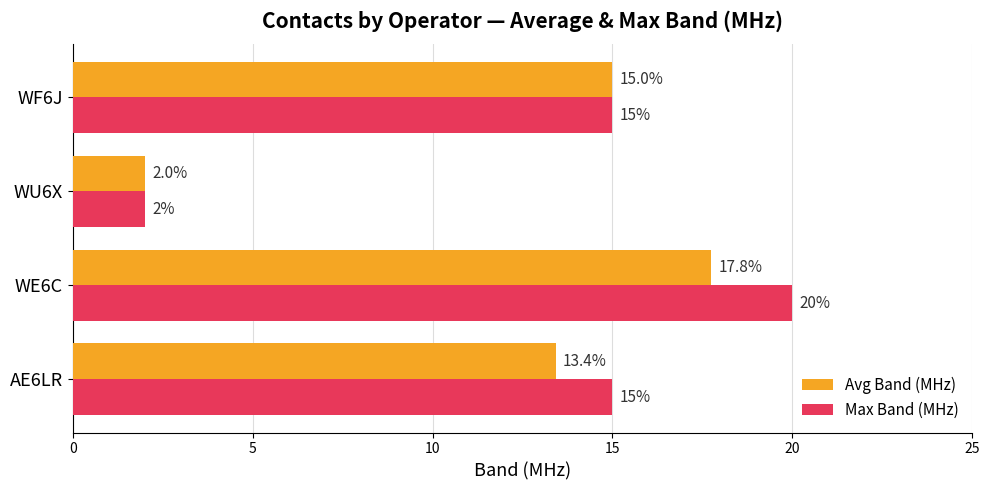

The Max Band (MHz) series shows 15.0 at AE6LR. True or false?

True